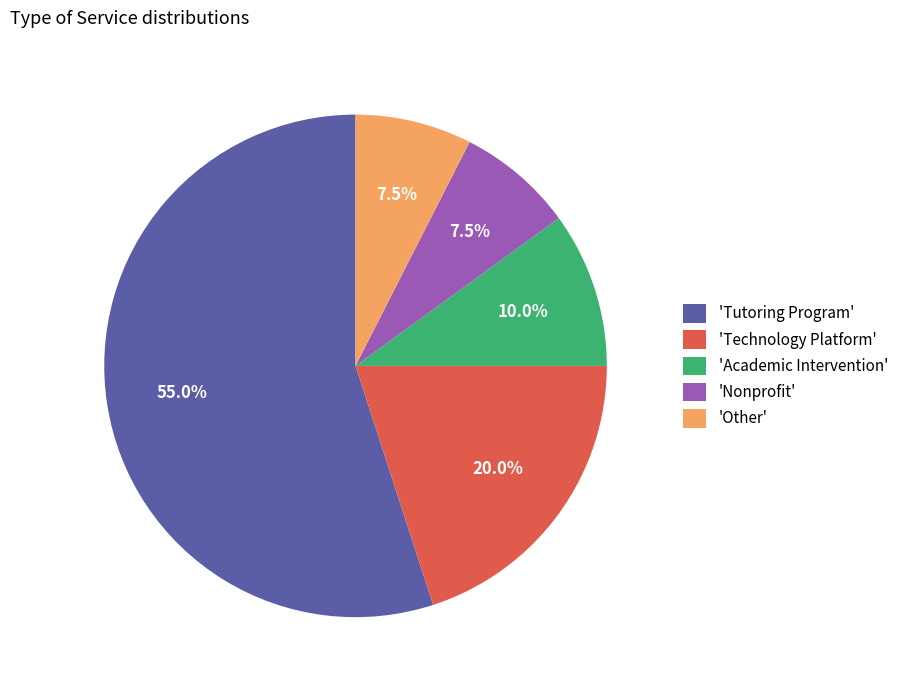

Which category has the biggest portion of the pie?

'Tutoring Program'